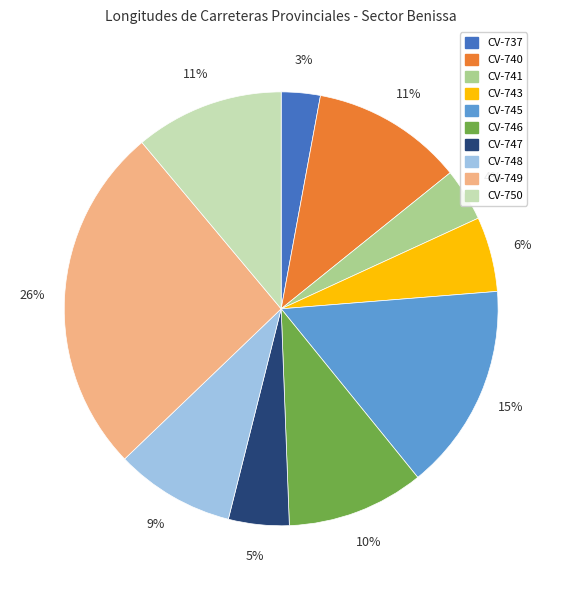

To the nearest percent, what is the difference between the largest and smallest slice percentages?

23%